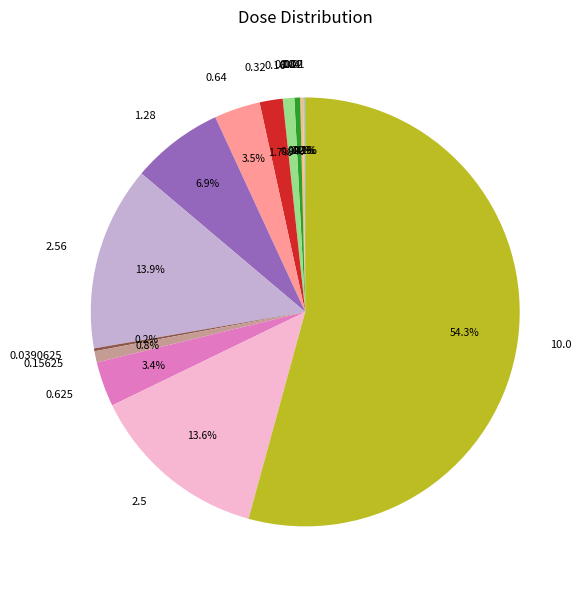

True or false: 2.56 accounts for 7% of the total.

False